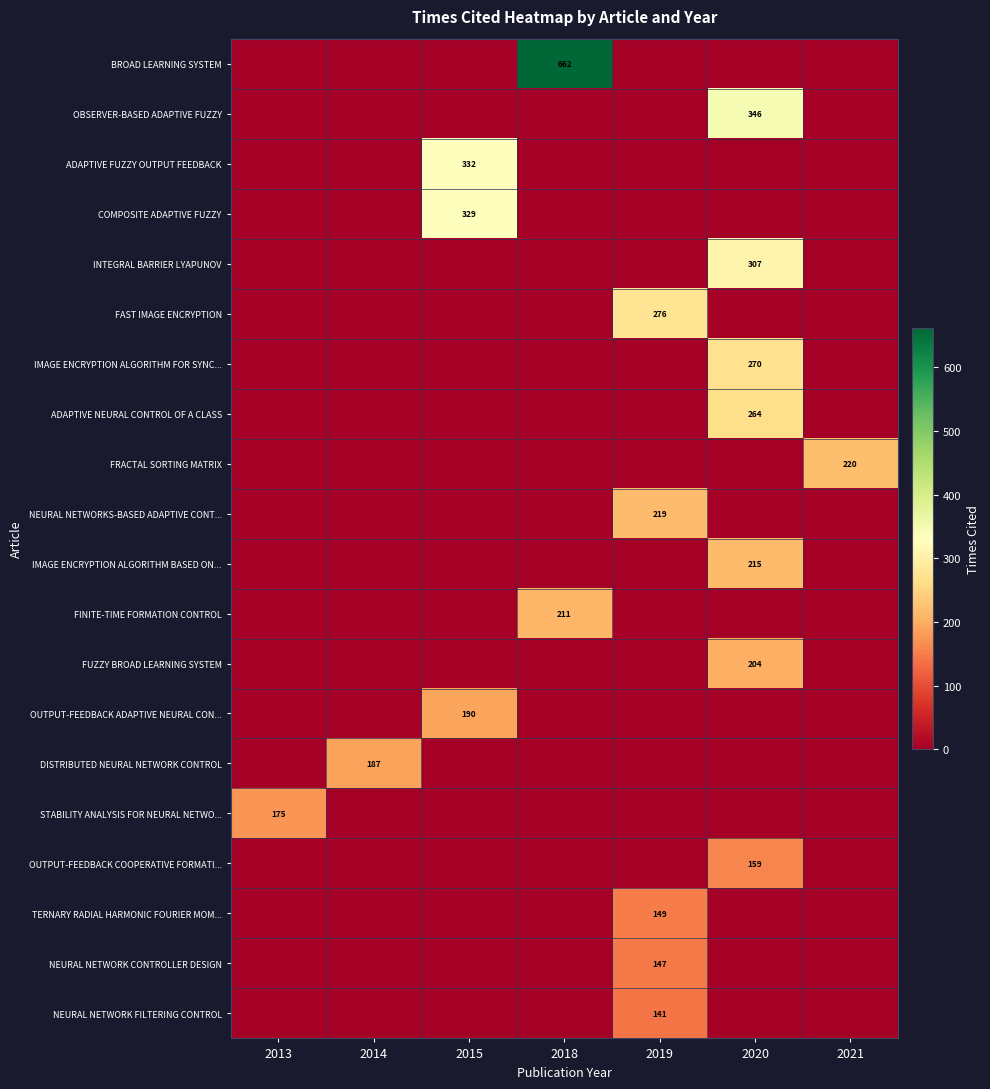

How many distinct data groups are displayed?

20